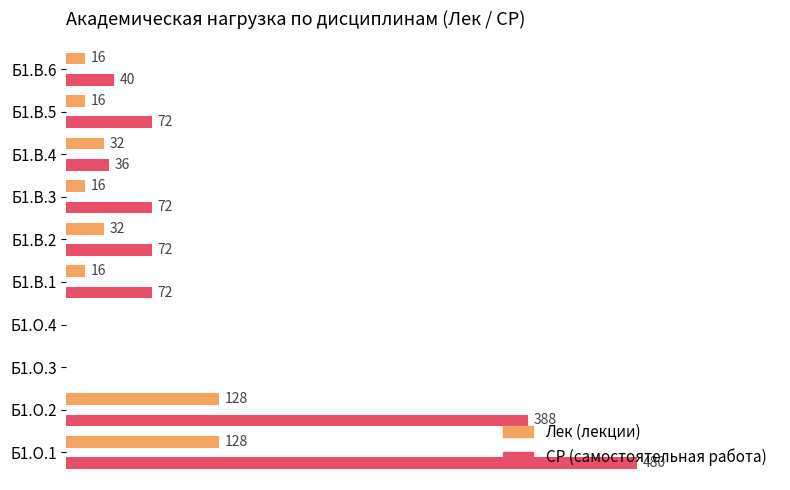

At which category is the sum across all series the highest?

Б1.О.1